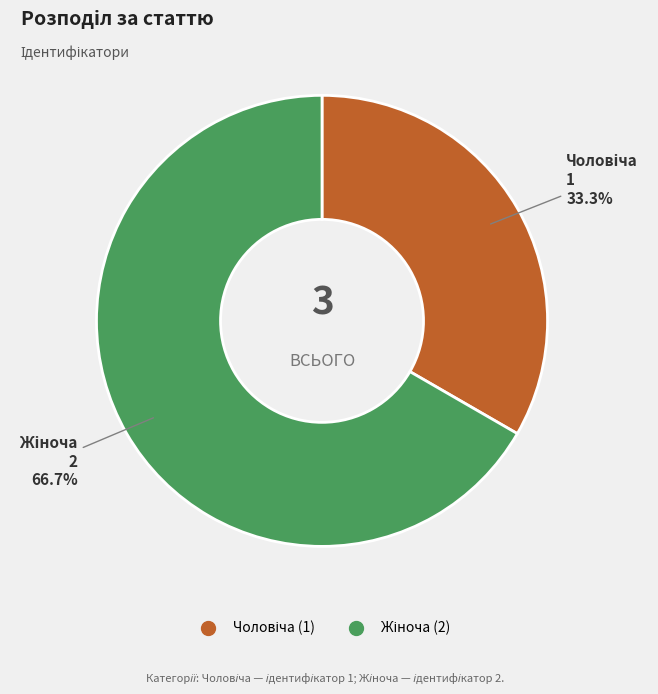

To the nearest percent, what is the average slice percentage?

50%